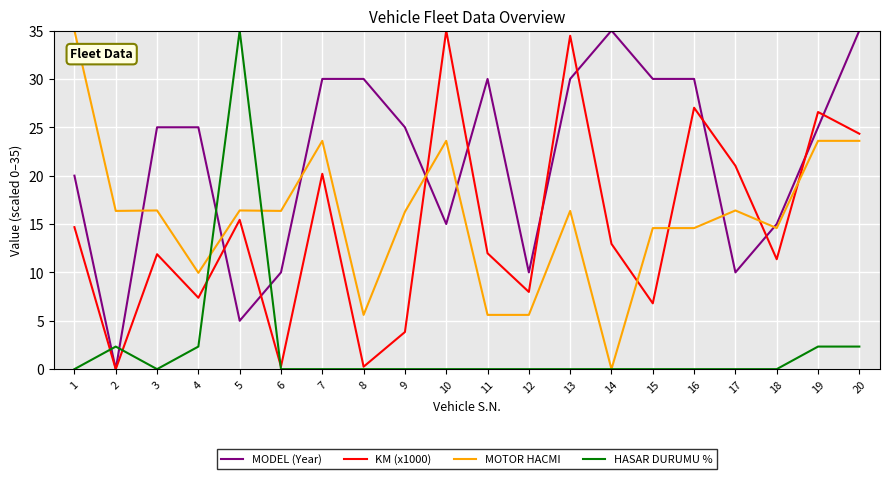

How many times do HASAR DURUMU % and MODEL (Year) cross each other?

4